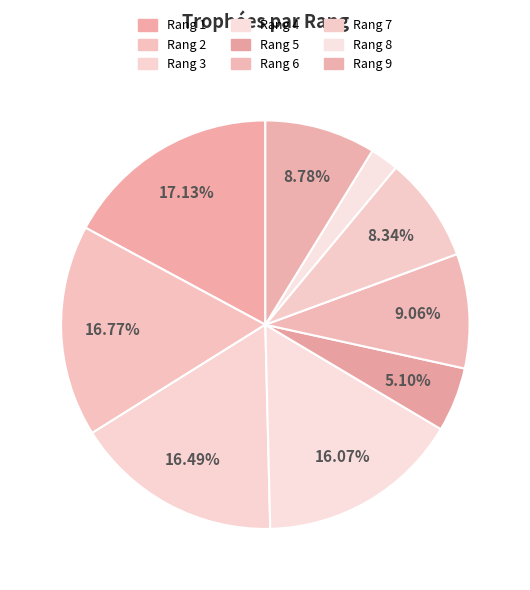

Which category has the smallest portion of the pie?

Rang 8